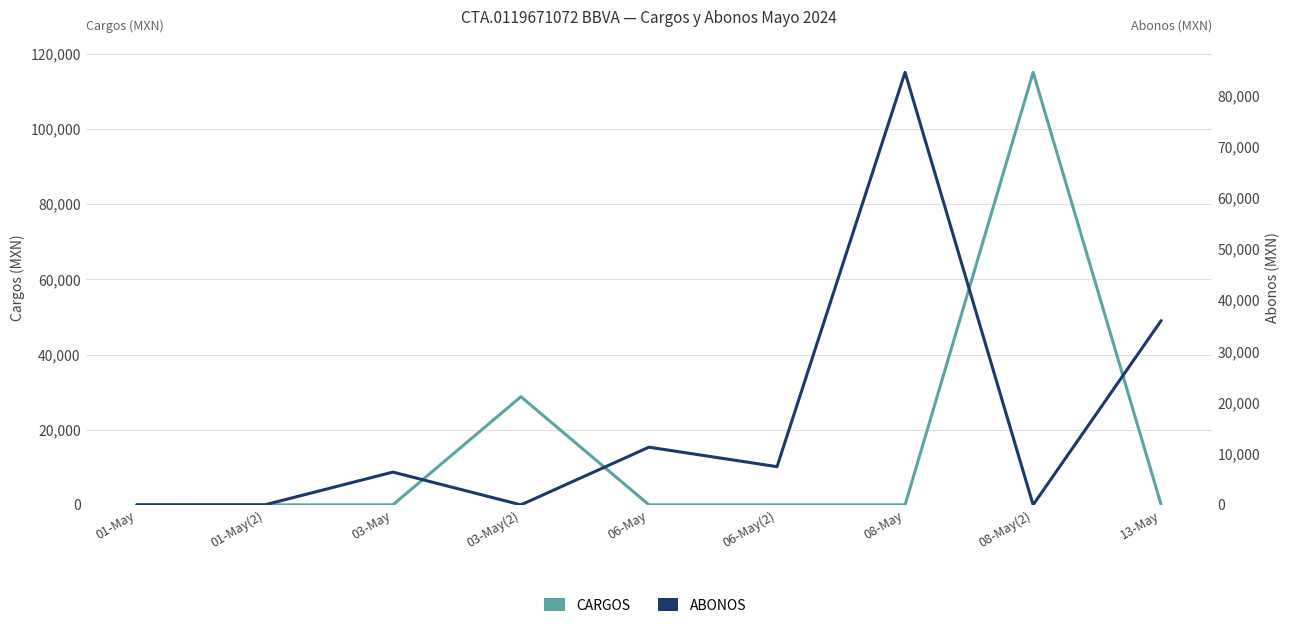

What is the label of the 9th point from the left?

13-May